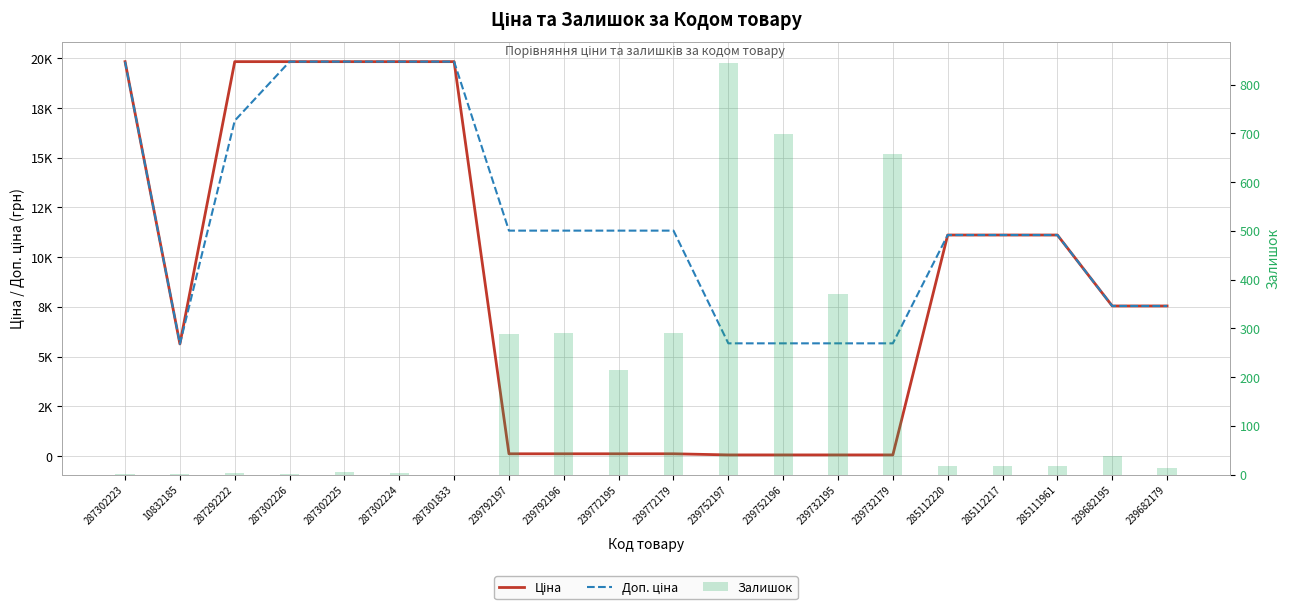

Which series has the widest spread of values?

Ціна